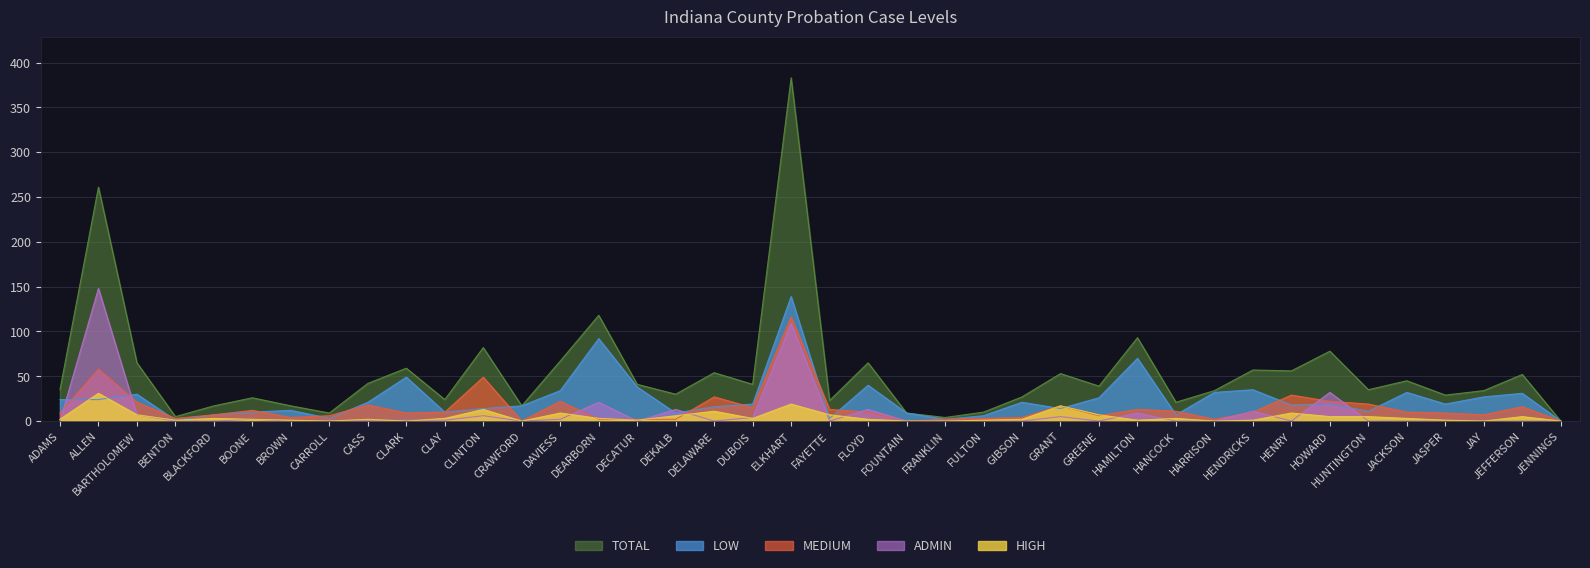

True or false: ADMIN has a value of 60 at HANCOCK.

False